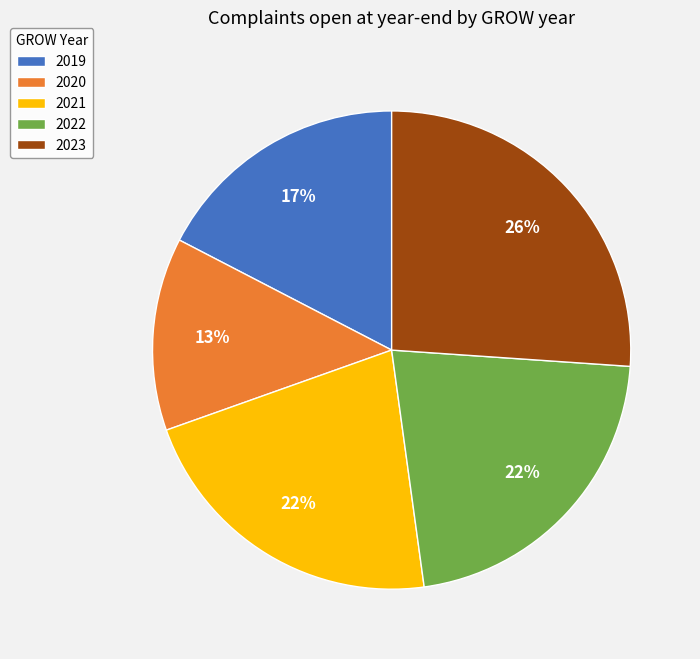

Between 2019 and 2023, which is larger?

2023